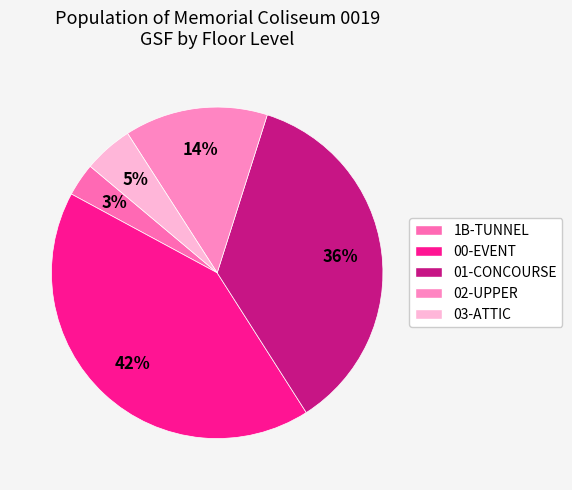

To the nearest percent, what is the difference between the largest and smallest slice percentages?

39%